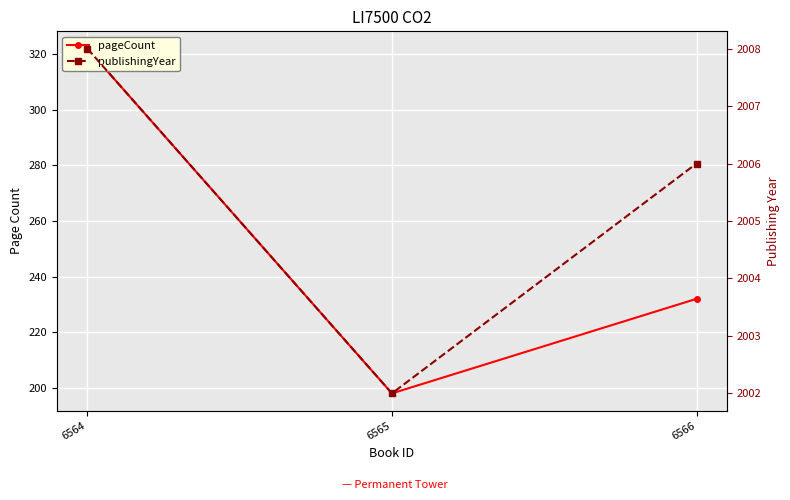

What is the difference between the highest and lowest values at 6566?

1774